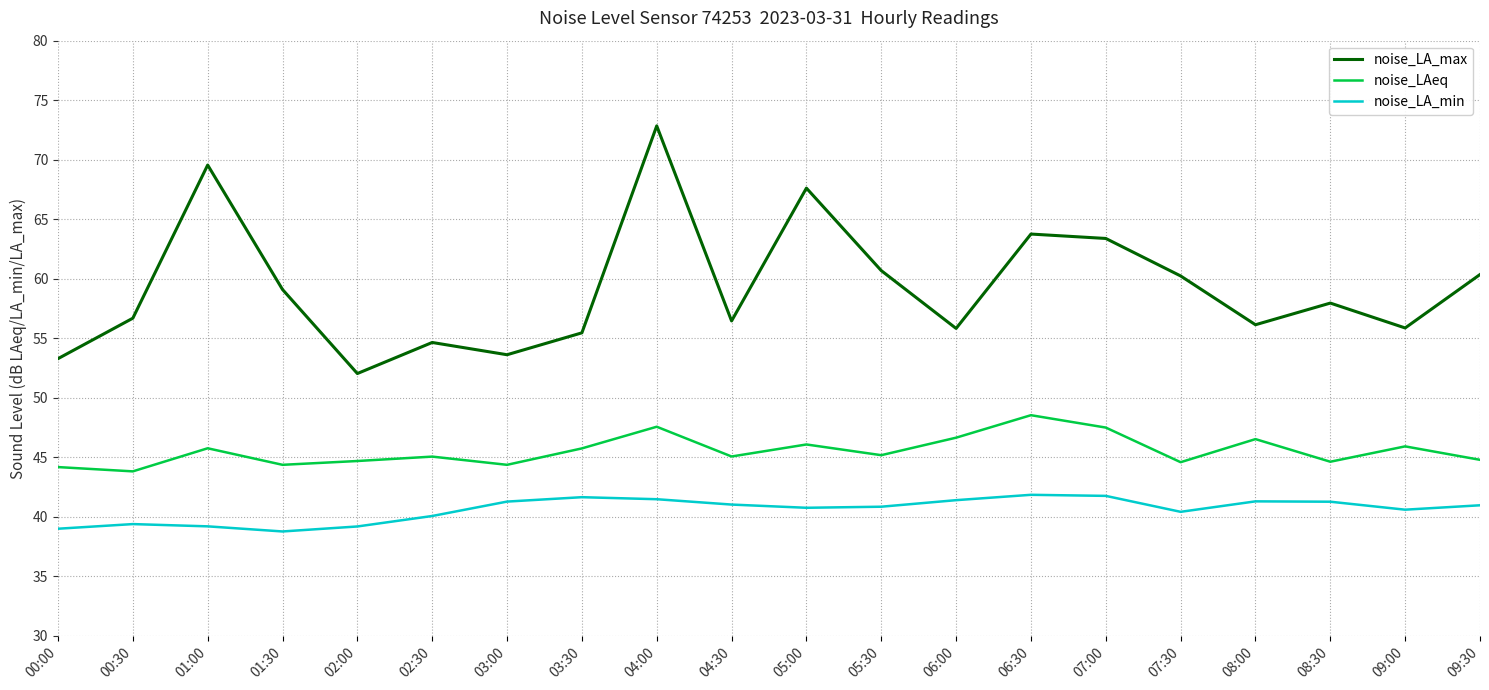

True or false: noise_LAeq and noise_LA_min cross at least once.

False